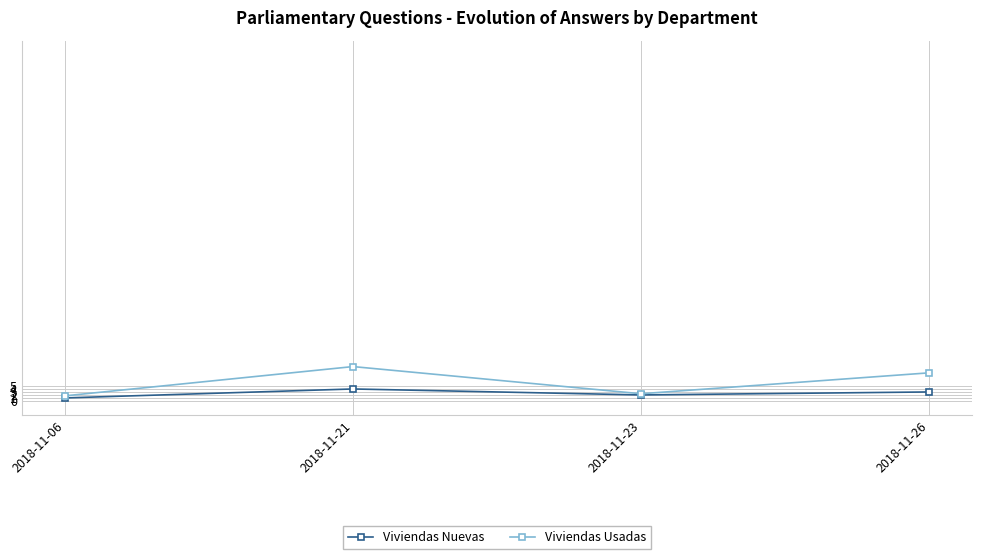

At which category does Viviendas Usadas reach its first local valley?

2018-11-23